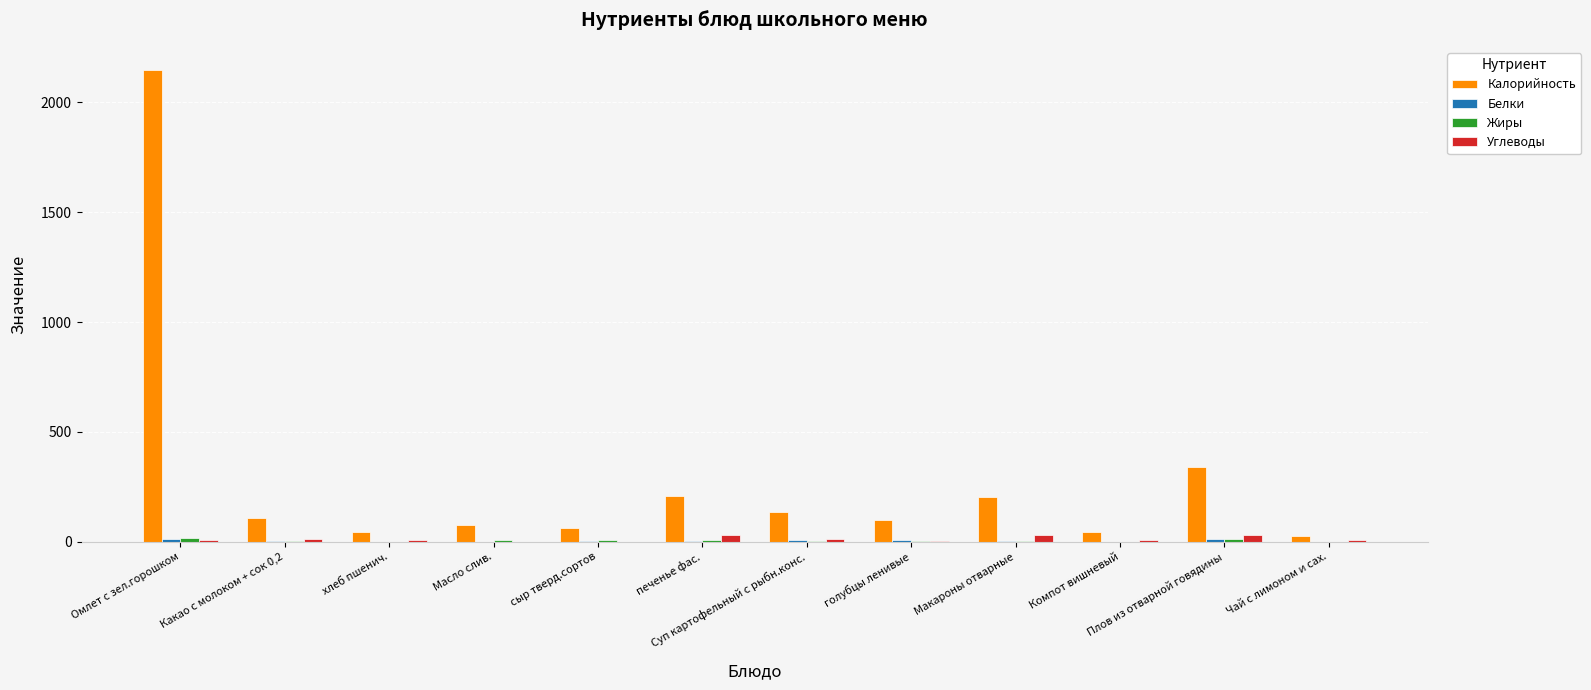

Is the value of Углеводы at Масло слив. greater than the value of Калорийность at Суп картофельный с рыбн.конс.?

No